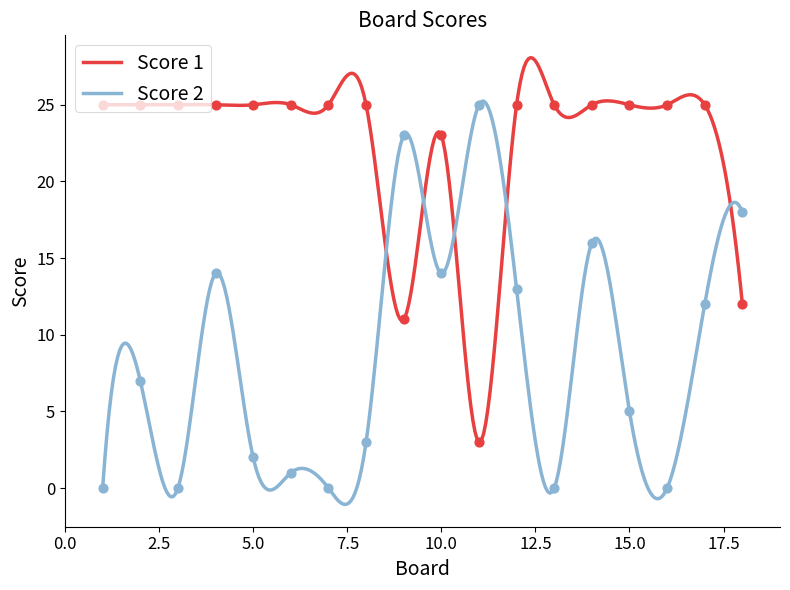

Which series has the largest Y range (max minus min)?

Score 2